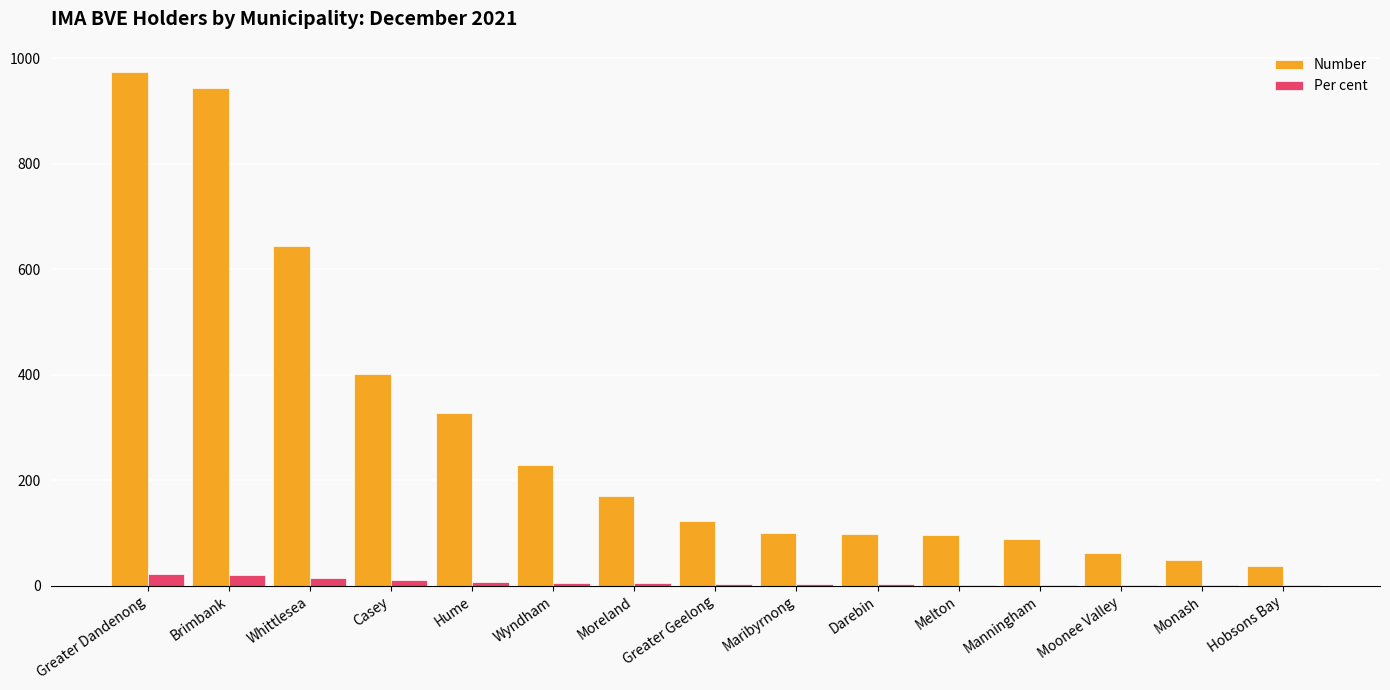

Which series changed the most between Greater Geelong and Maribyrnong?

Number